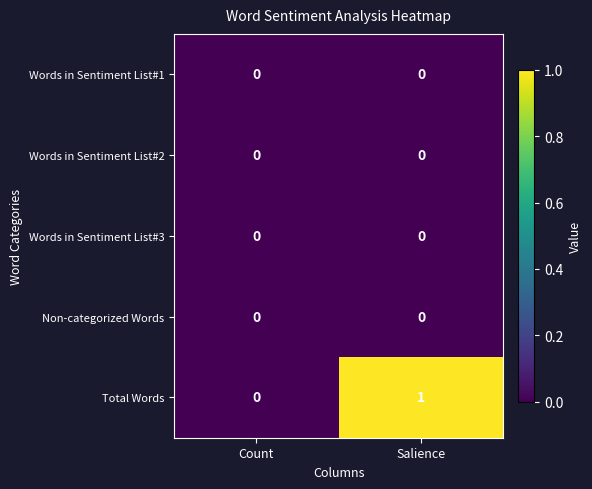

Which series has the largest total across all categories?

Total Words